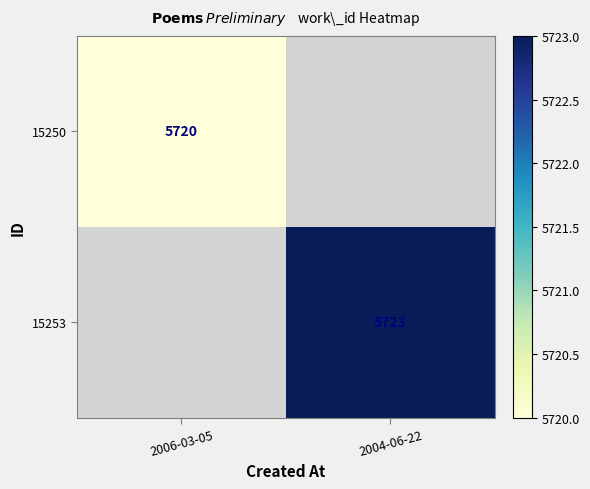

The 15250 series shows 8104 at 2006-03-05. True or false?

False